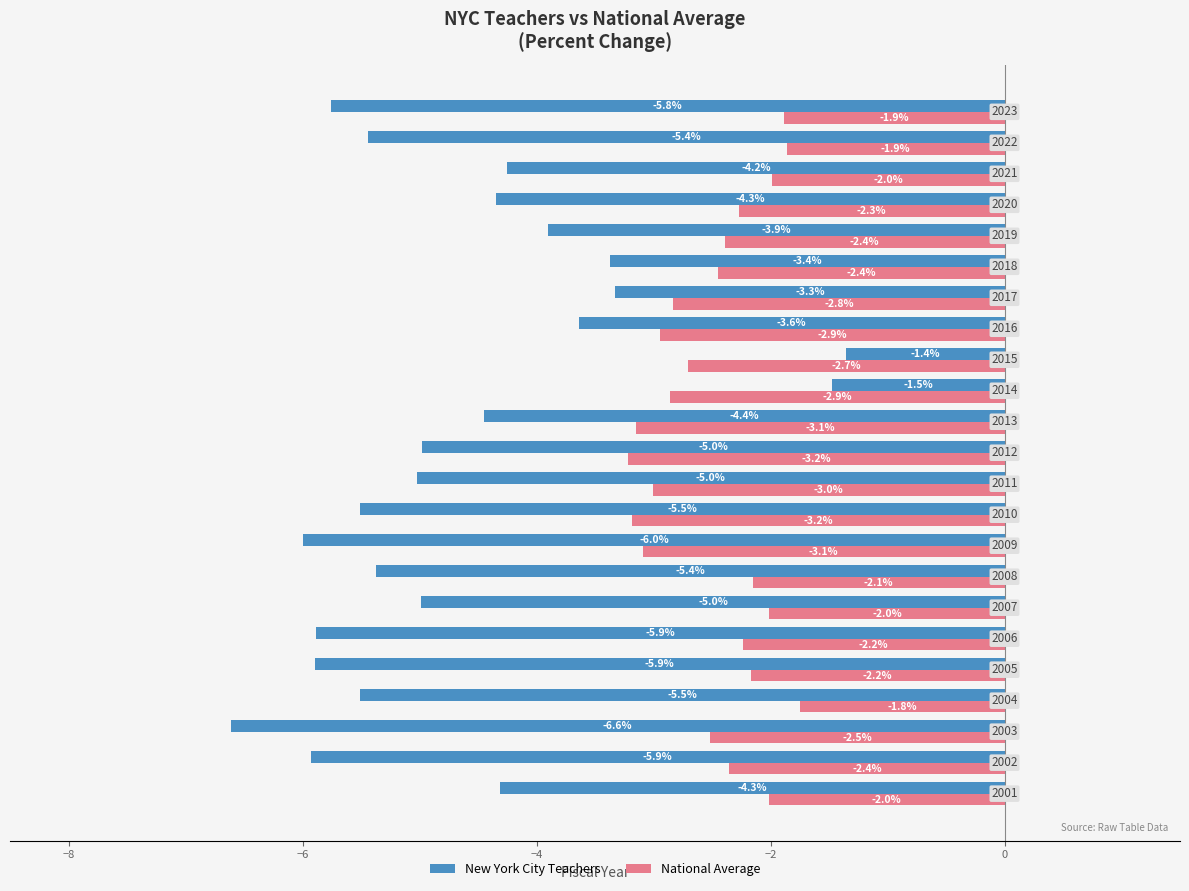

At how many categories does at least one series exceed -6?

23